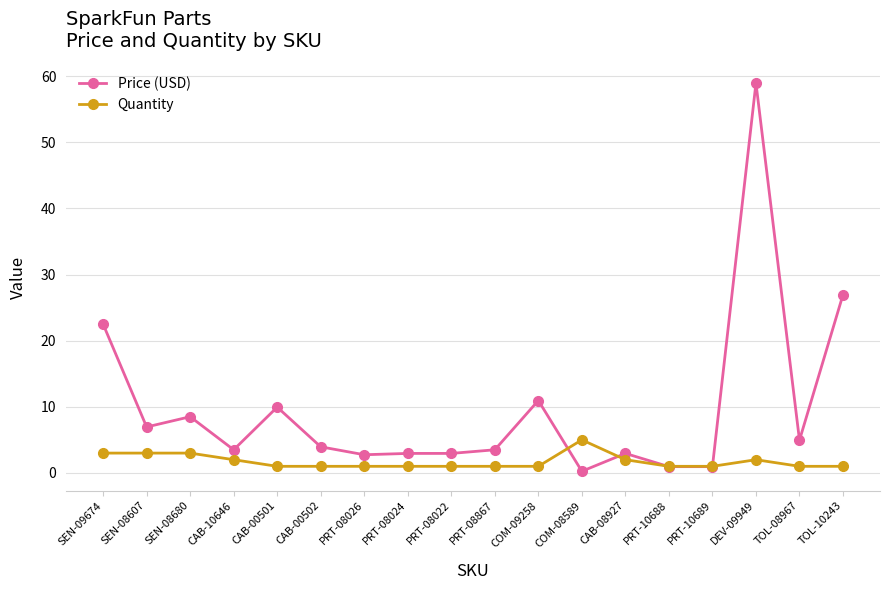

True or false: Price (USD) has more than 2 points higher than both neighbors.

True